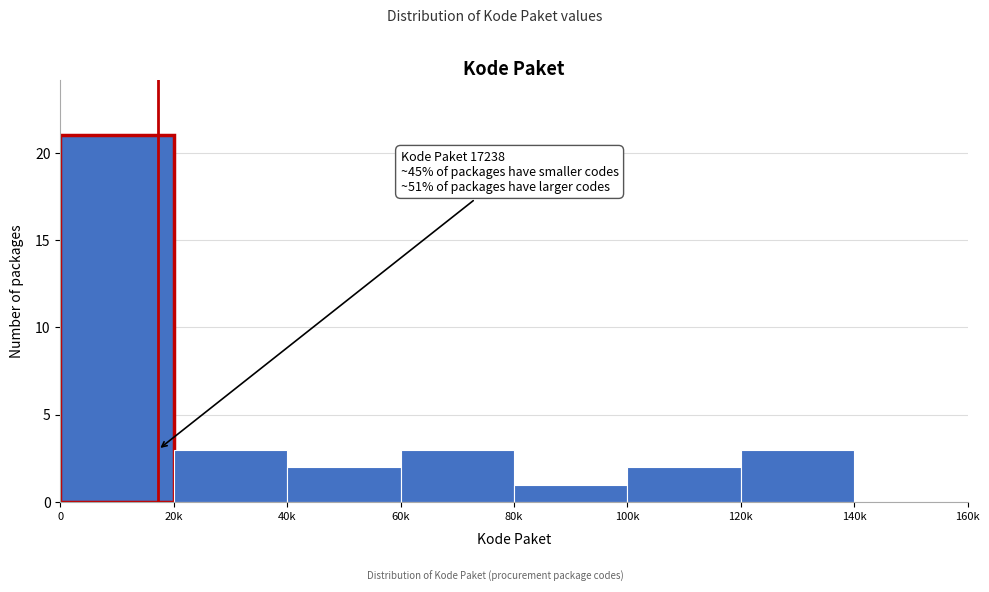

Reading right to left, extract all data points from this chart.

140k=0	120k=3	100k=2	80k=1	60k=3	40k=2	20k=3	0=21